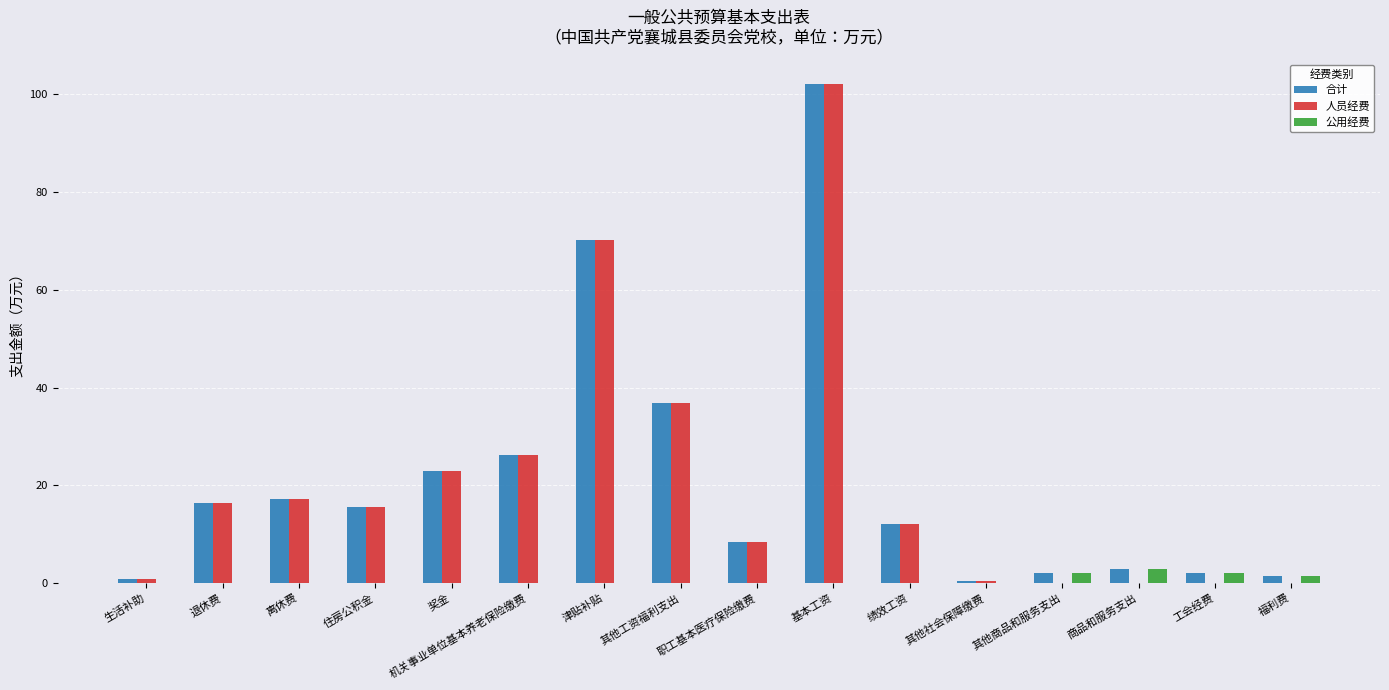

What is the total value across all series at 生活补助?

1.6